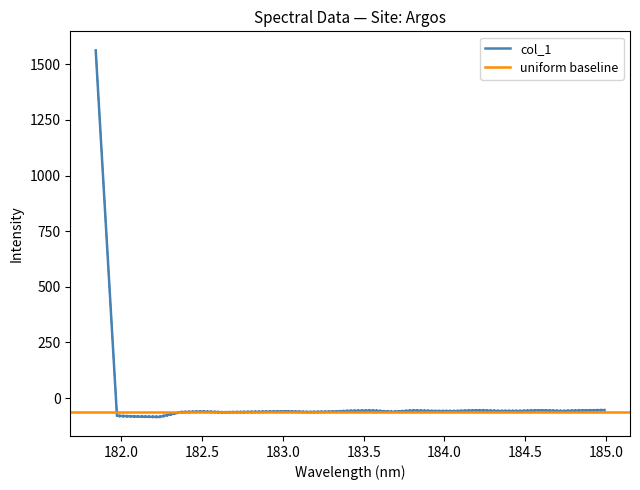

What is the change in value from 182.1045947288 to 182.8925964608?

+22.0